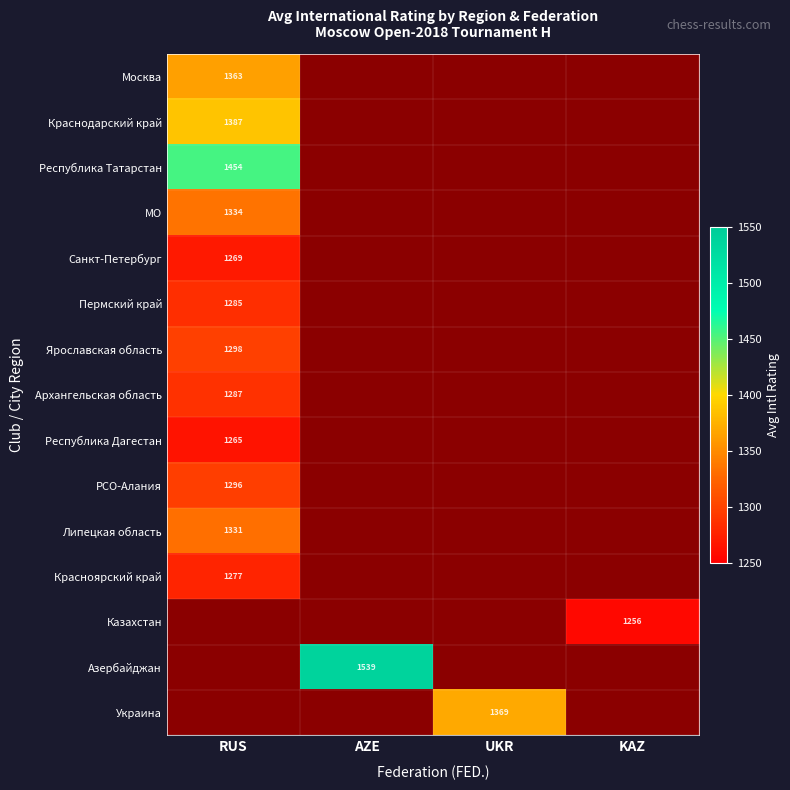

Which has a higher value, RUS or UKR?

UKR